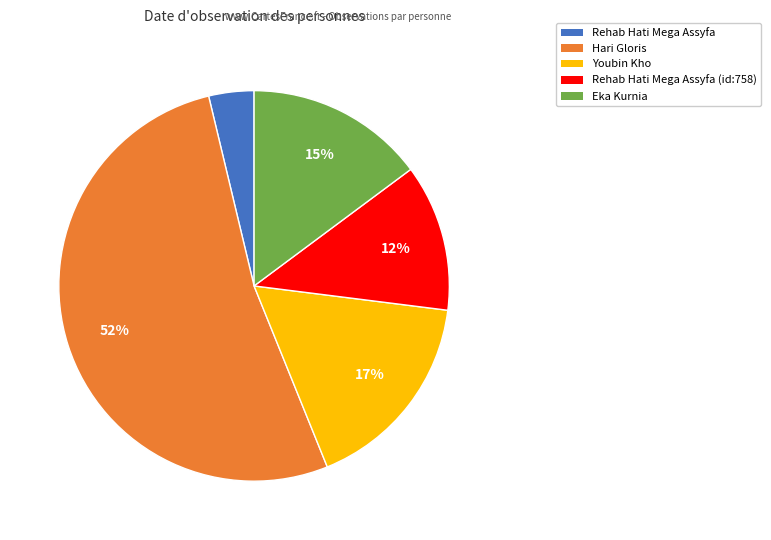

How many segments does this pie chart have?

5